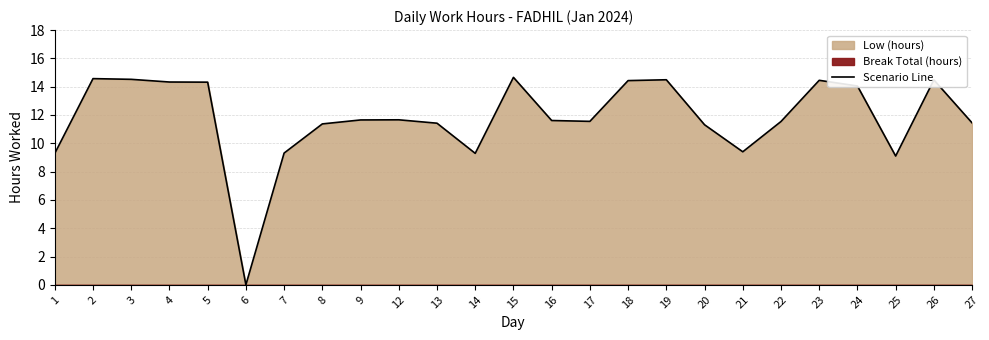

What is the value of the 4th point from the left?

14.3